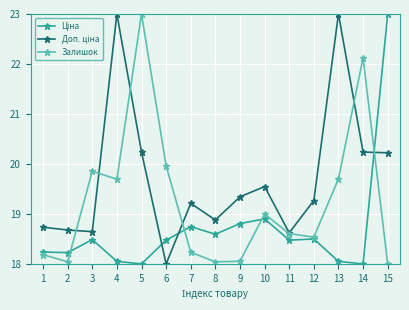

Where is the first local maximum for Залишок?

3